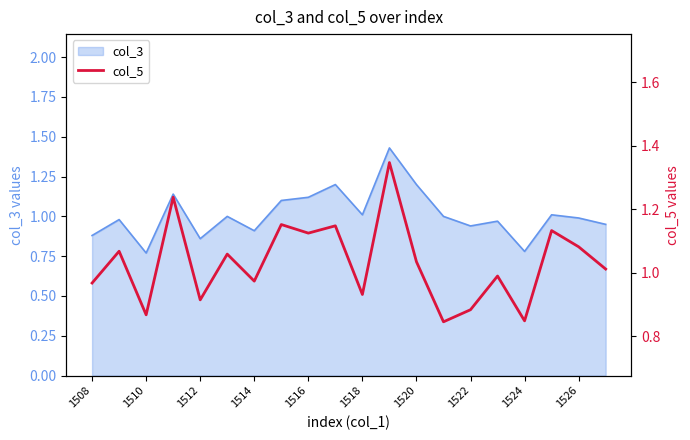

The value of col_3 at 1526 is 1.7. True or false?

False